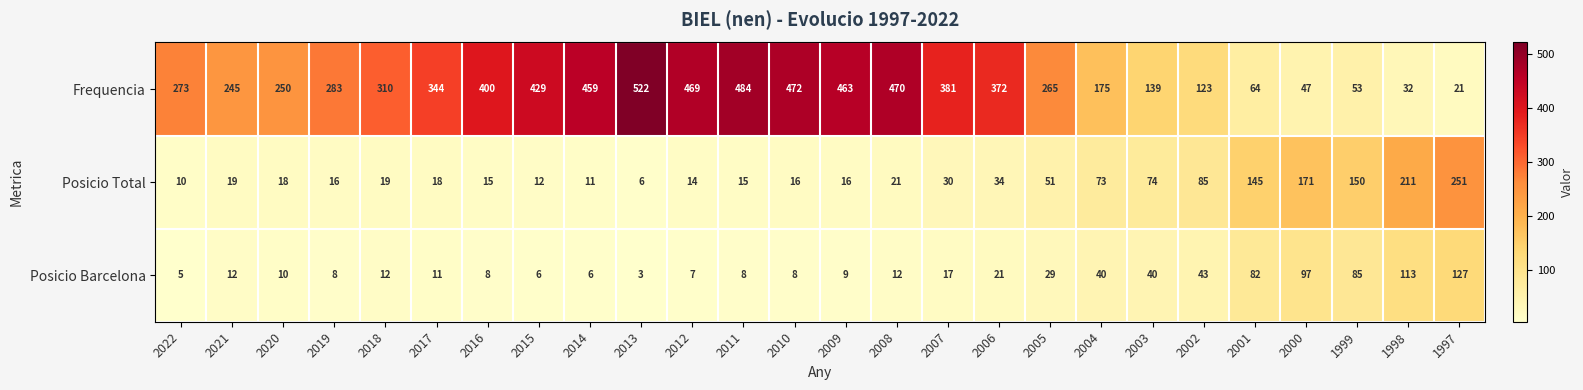

What is the average value of the Posicio Total series?

58